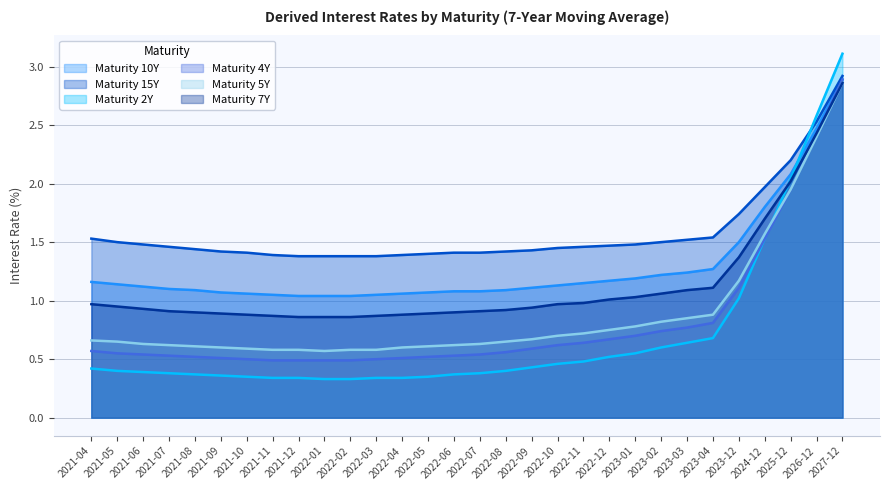

Where do Maturity 7Y and Maturity 4Y first cross each other?

2026-12 and 2027-12